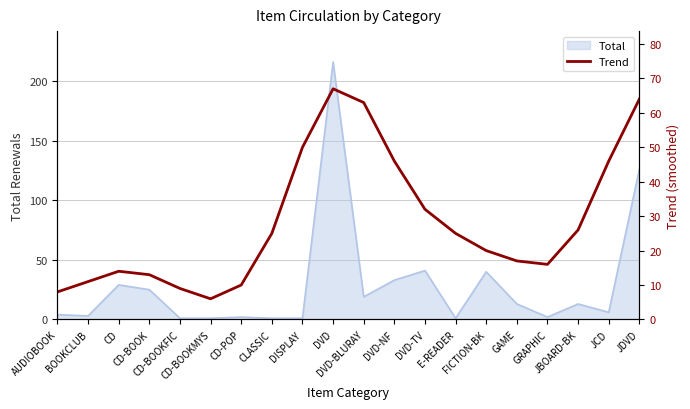

The value at CLASSIC is 35. True or false?

False